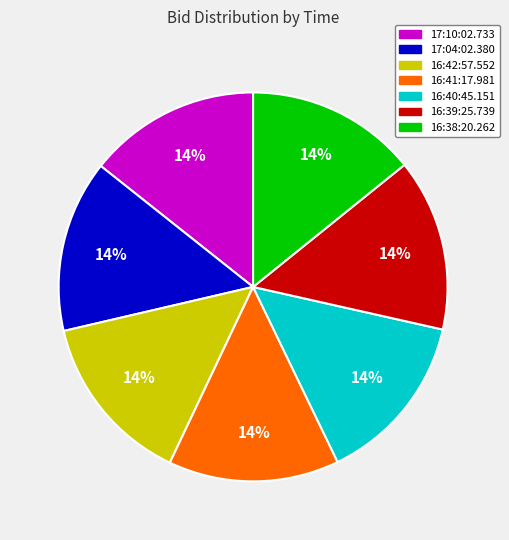

How many segments does this pie chart have?

7